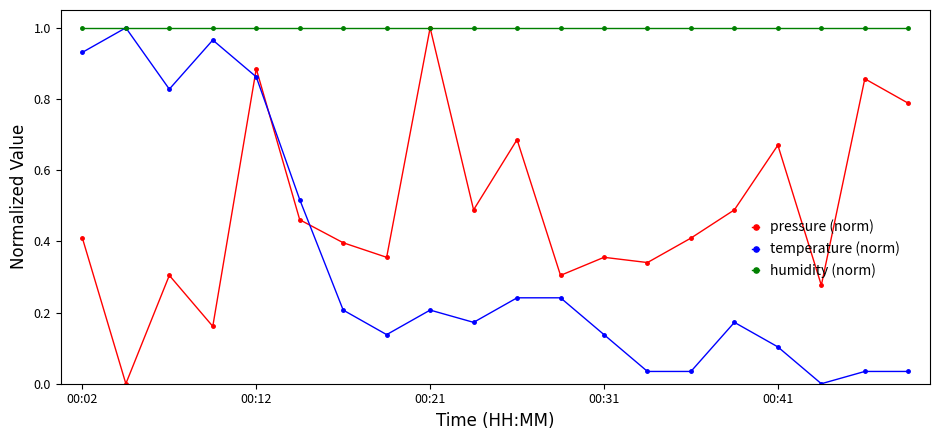

Rank the series by their average value, from highest to lowest.

humidity (norm), pressure (norm), temperature (norm)